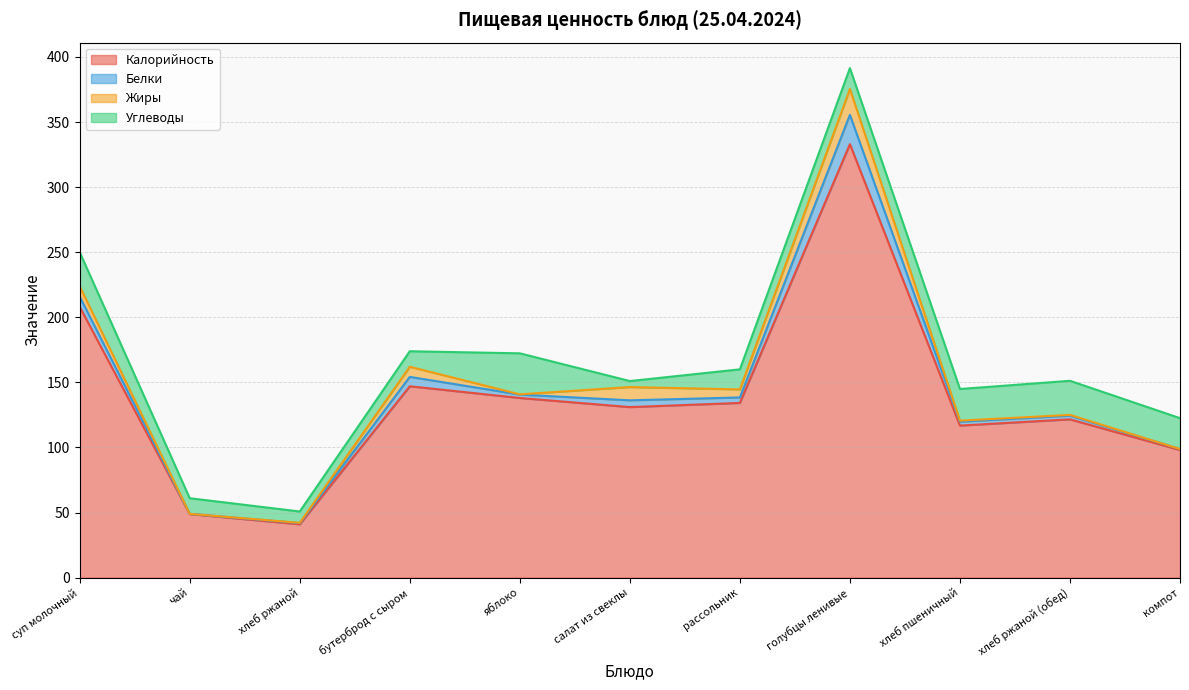

What is the spread (max minus min) of values at чай?

48.8